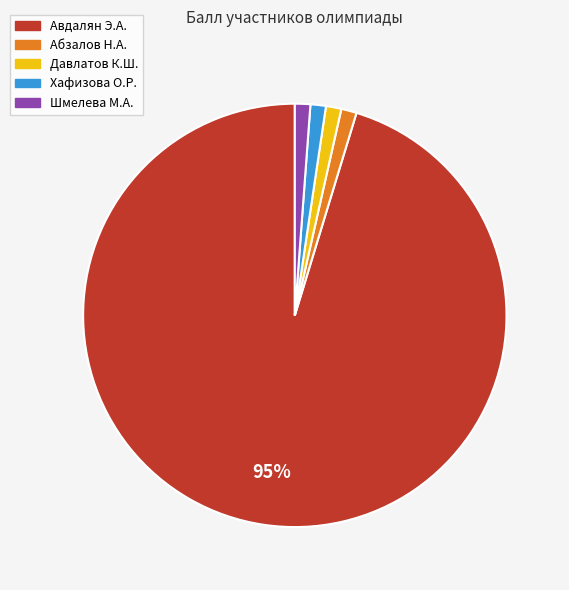

To the nearest percent, what is the average slice percentage?

20%